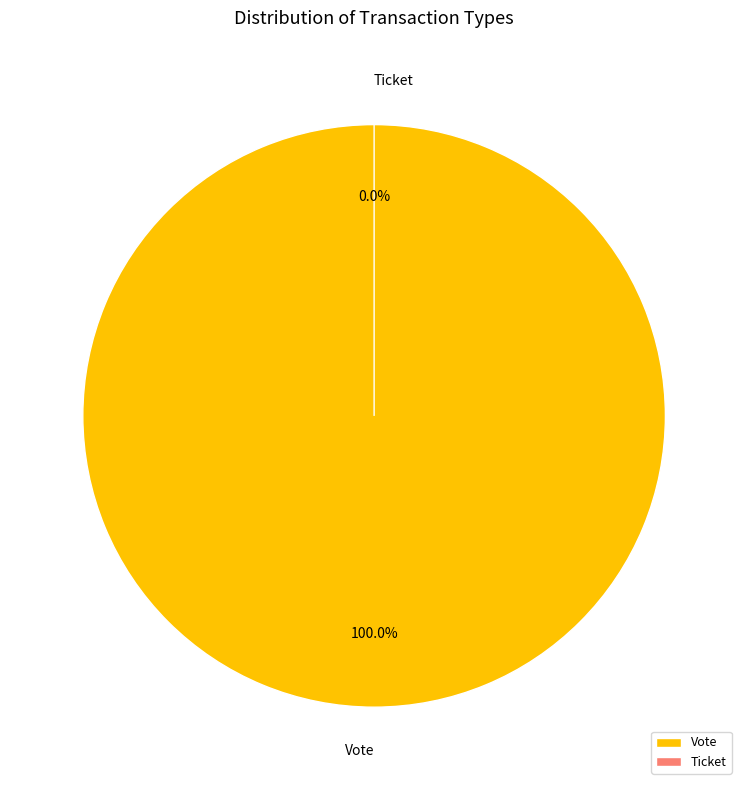

Does Ticket represent more than half of the total?

No